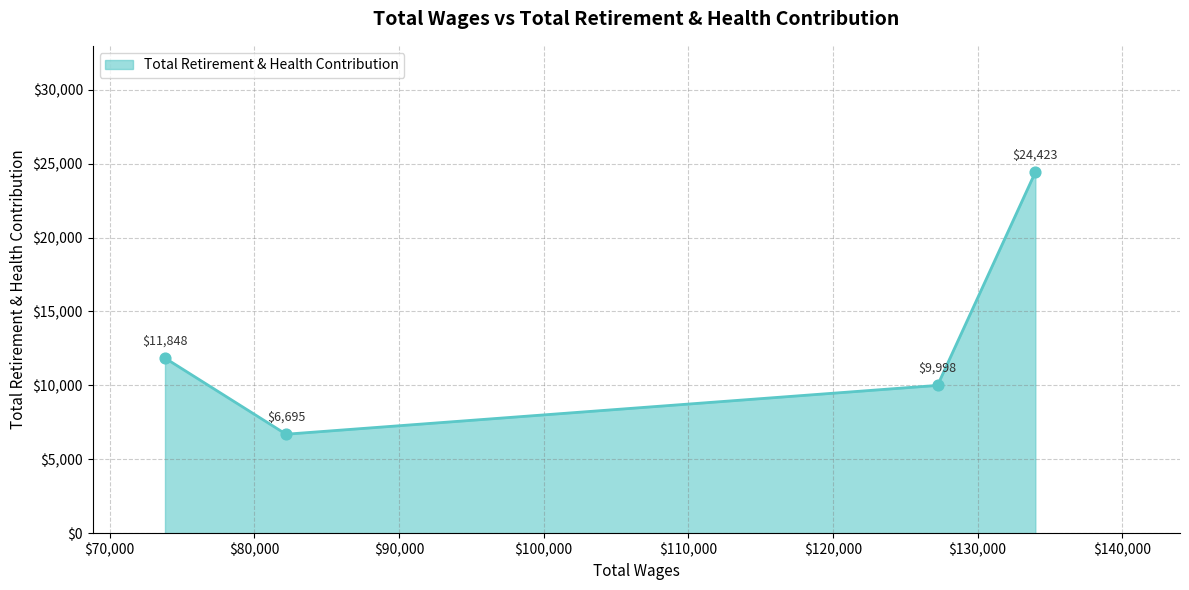

True or false: there are more than 1 points higher than both neighbors.

False